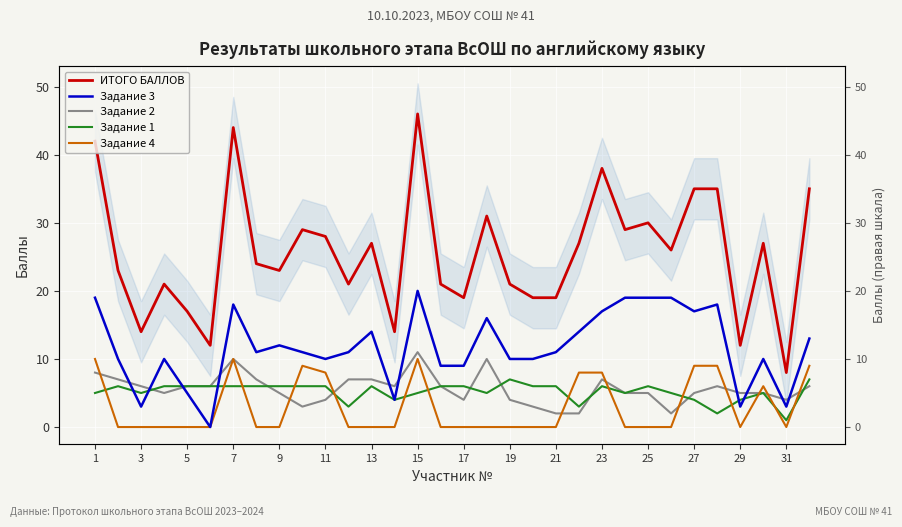

What is the difference between the Задание 2 values at 29 and 31?

1